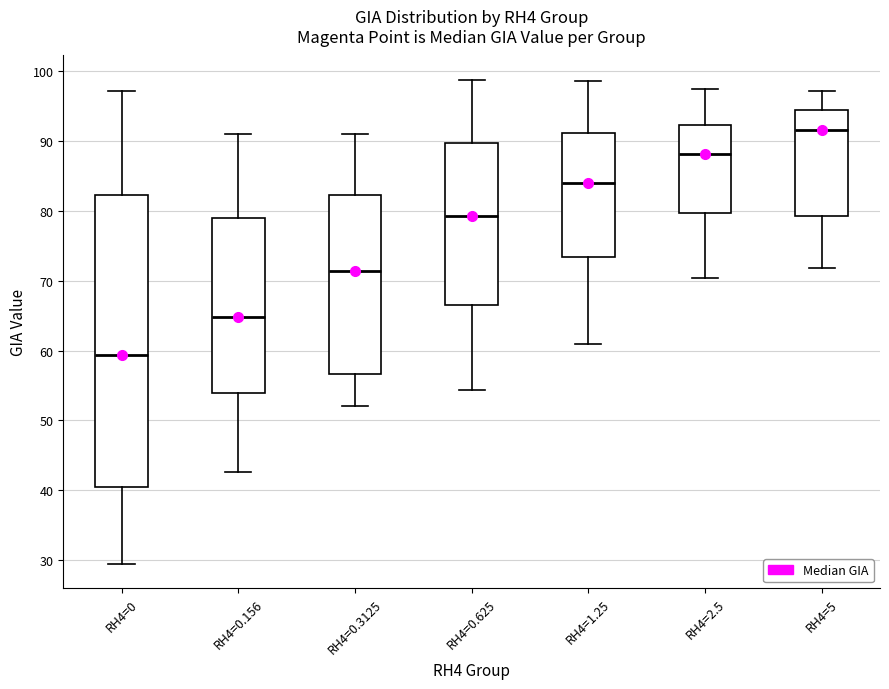

Which box has the lowest median line?

RH4=0